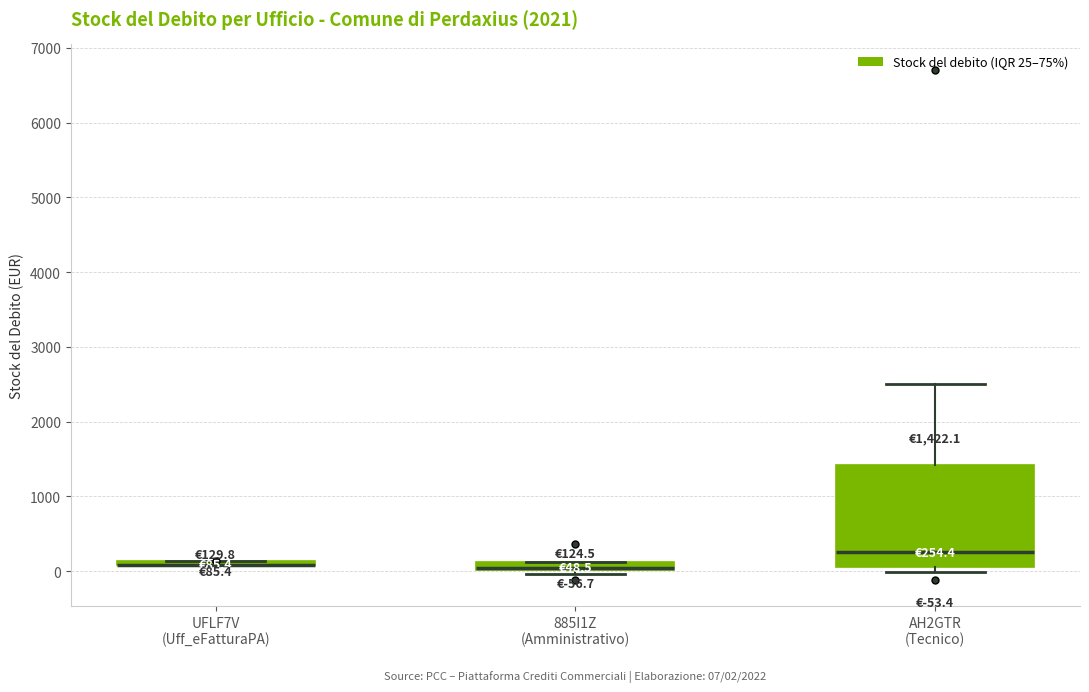

Which box is the tallest, from its lower edge to its upper edge?

AH2GTR (Tecnico)